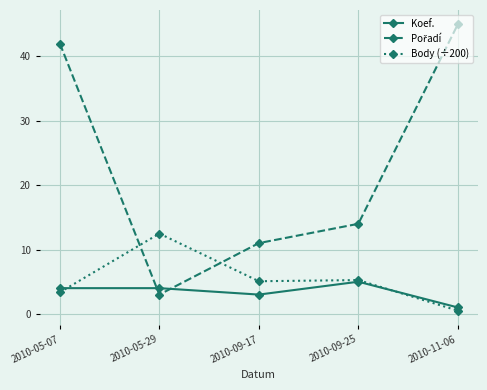

Where does the Body (÷200) series first go above 5?

2010-05-29